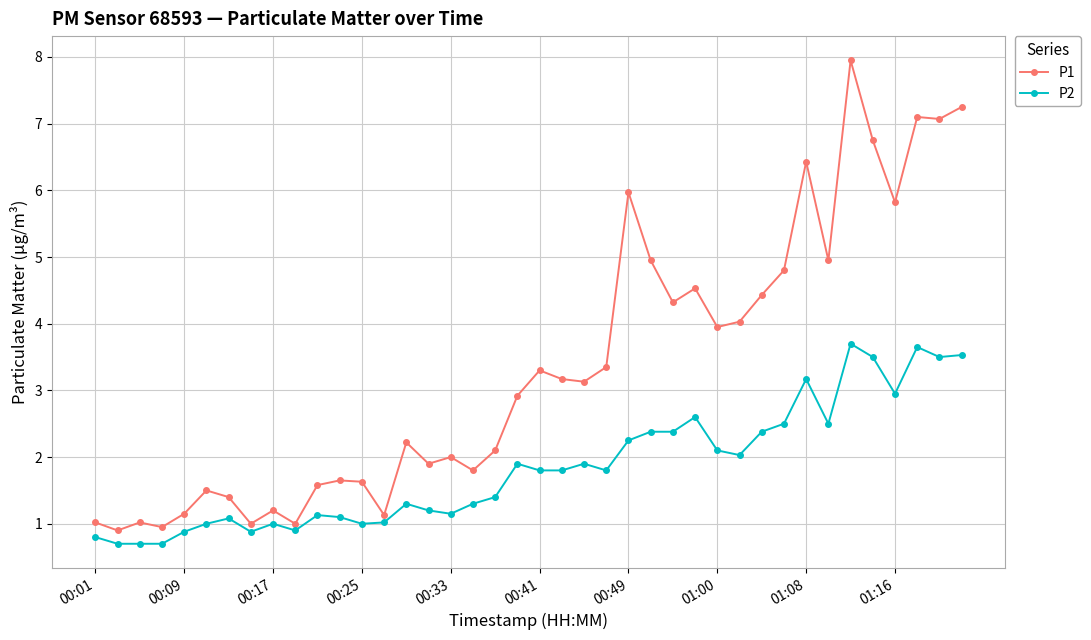

Which series has the widest spread of values?

P1